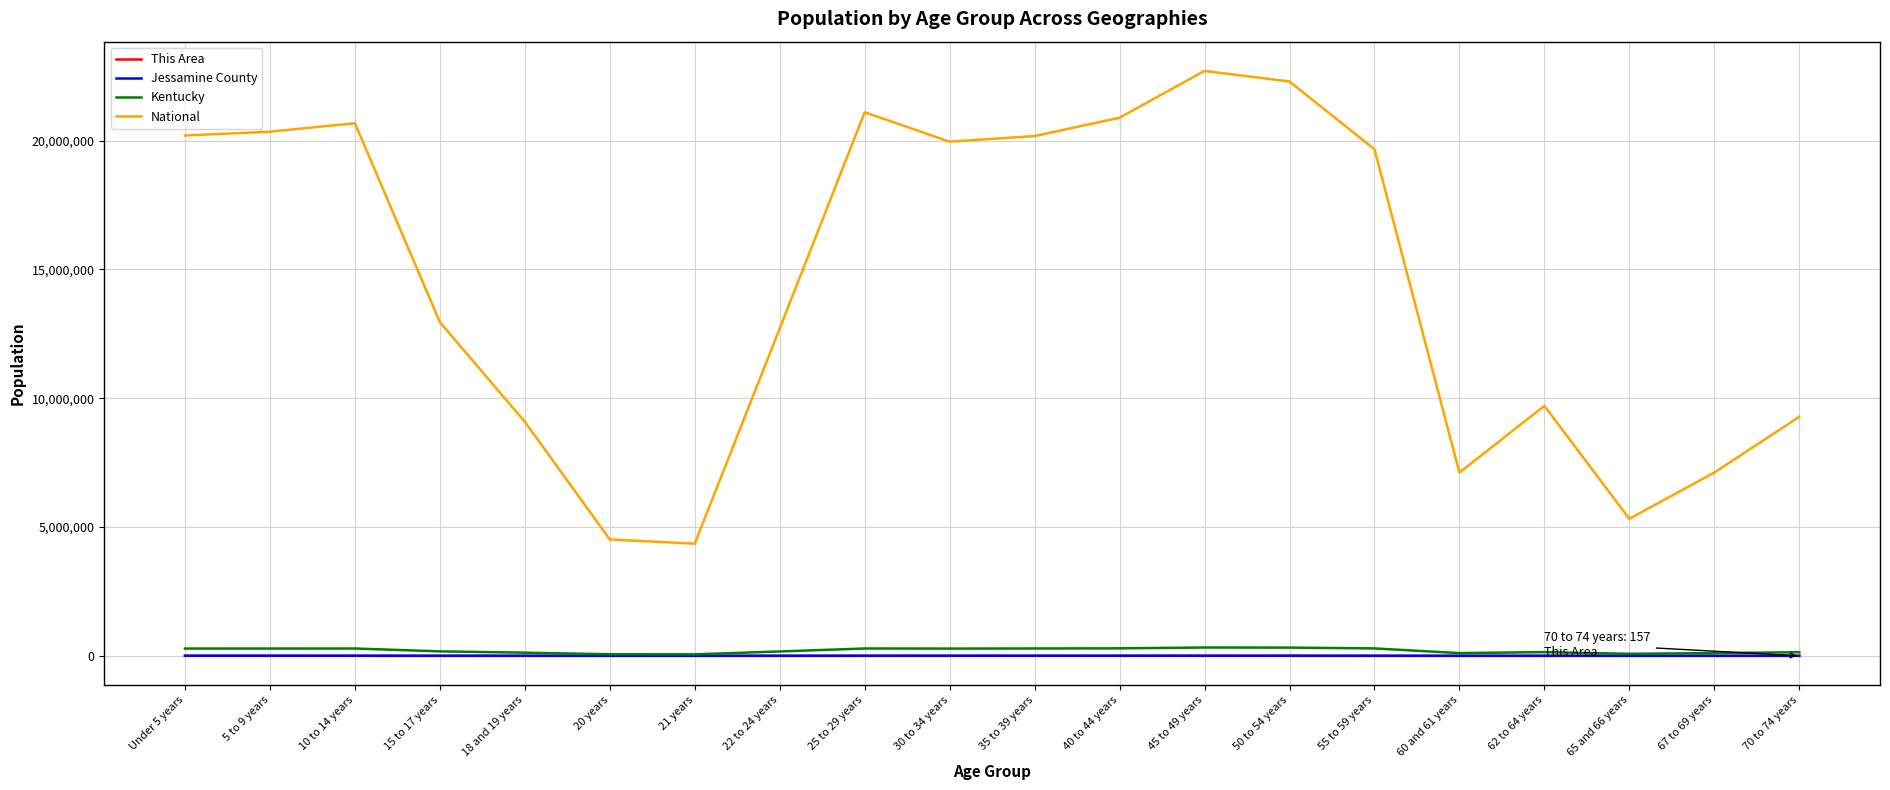

How many lines are shown in the chart?

4